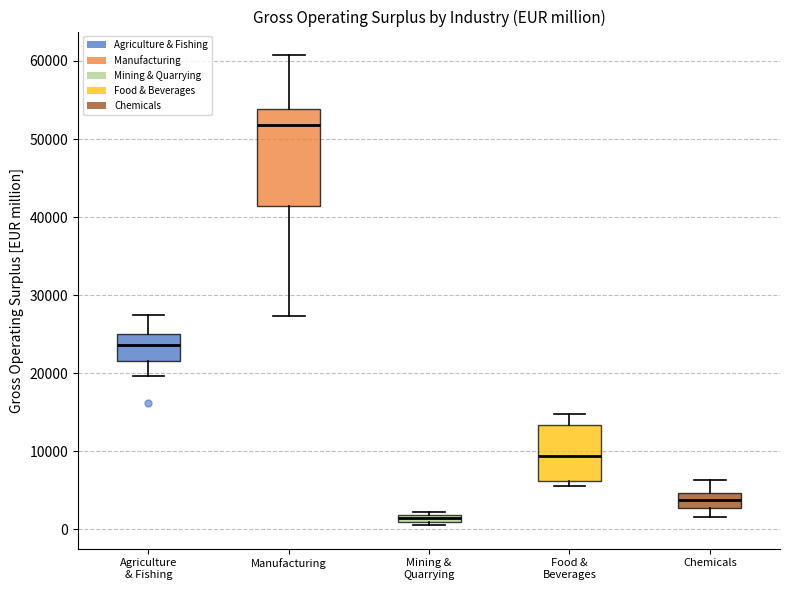

Comparing the boxes themselves (not the whiskers), which one is the tallest?

Manufacturing